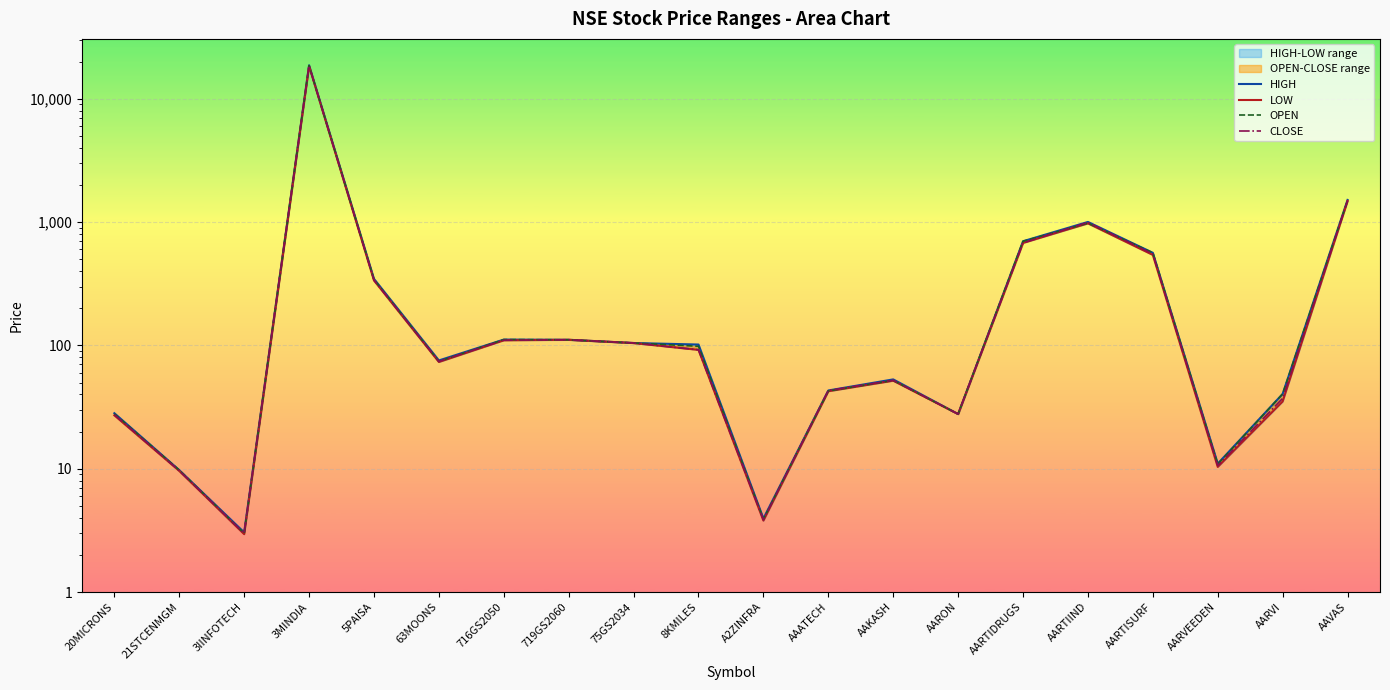

What is the difference between the maximum and minimum values in the HIGH series?

18657.1